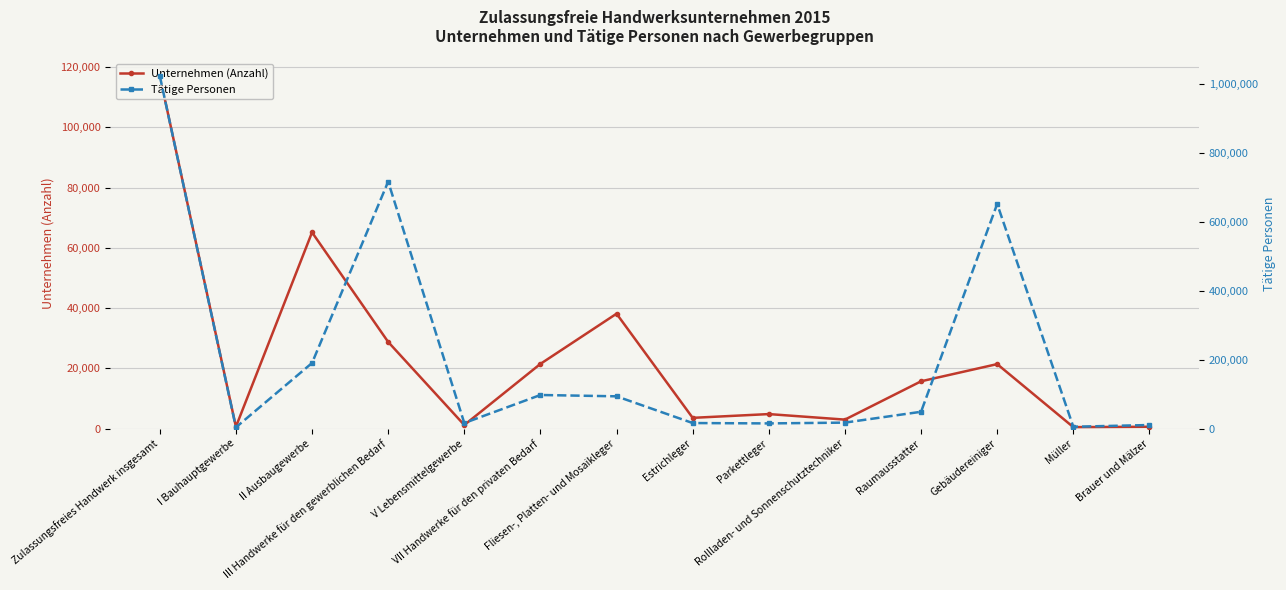

How many interior local valleys does the Tätige Personen series have?

4